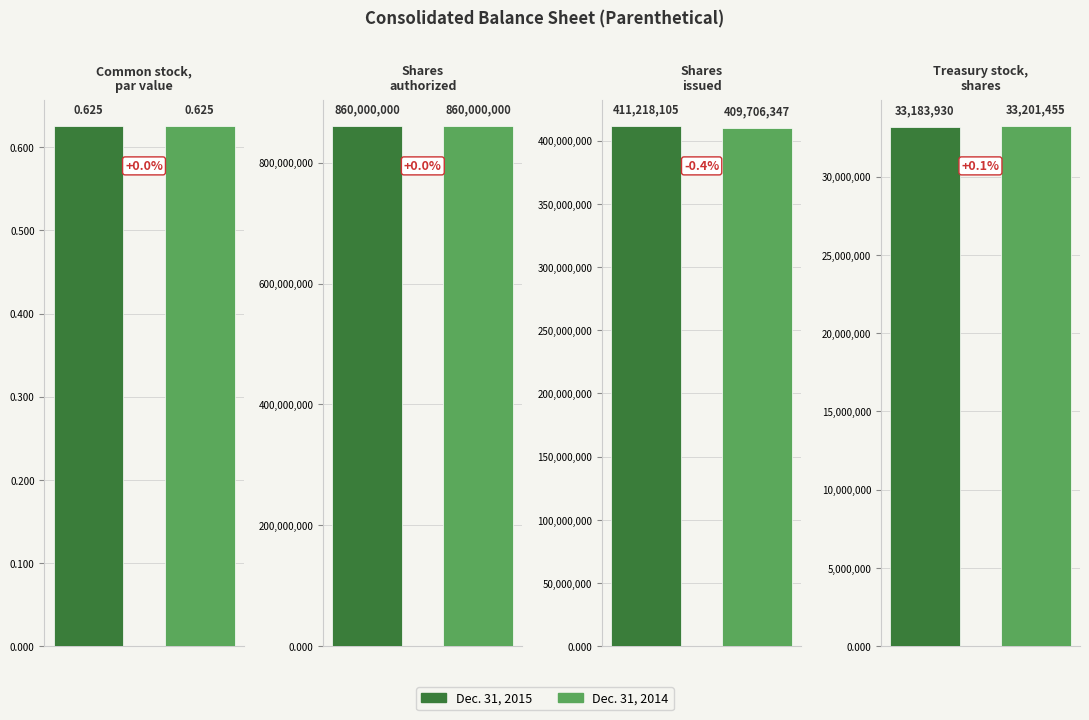

What is the value of the Dec. 31, 2015 bar at the 2nd from the left?

860000000.0